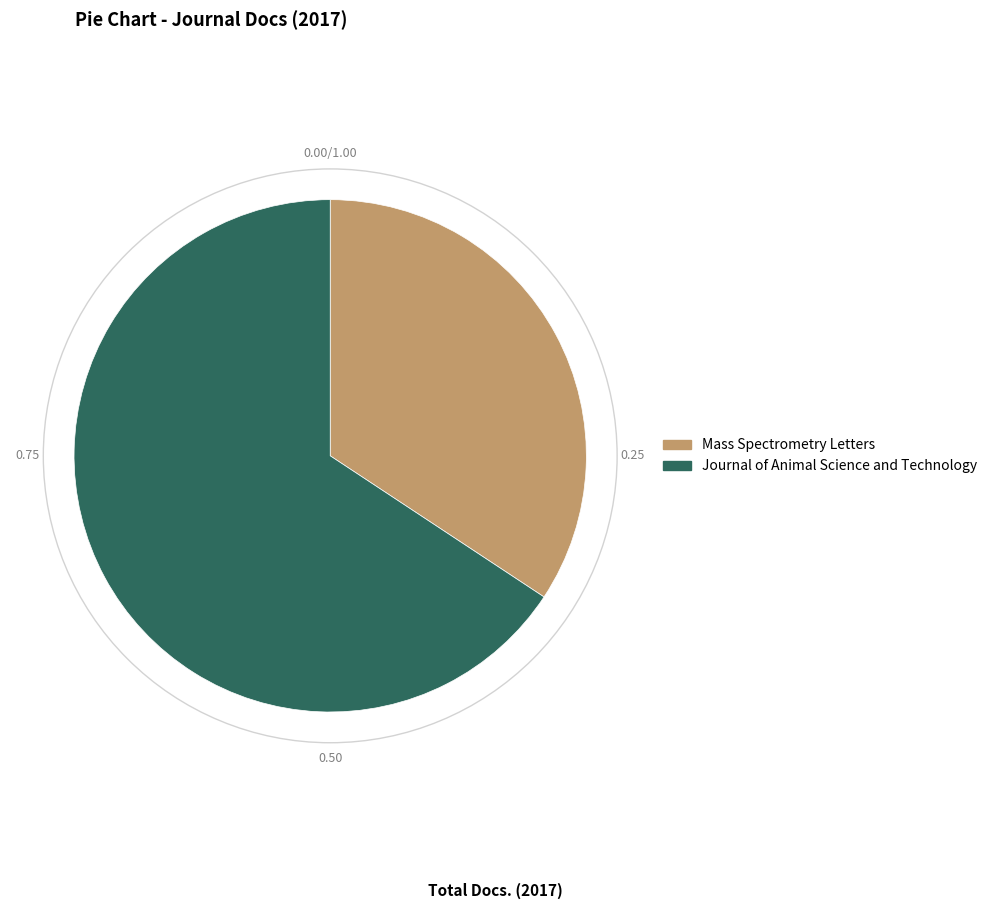

What is the ratio of the value at Mass Spectrometry Letters to the value at Journal of Animal Science and Technology?

0.5